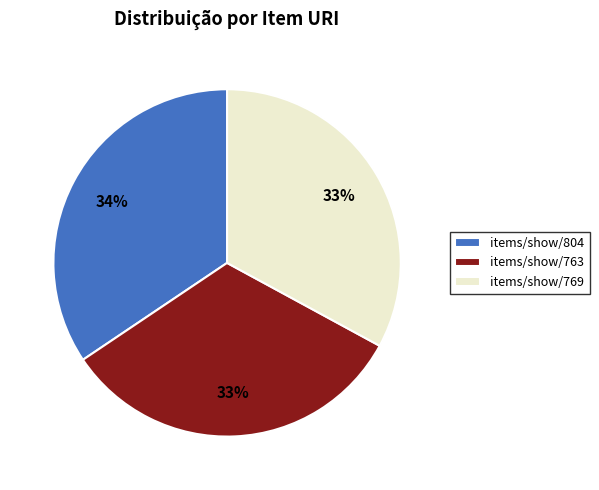

Which has a higher value, items/show/804 or items/show/769?

items/show/804